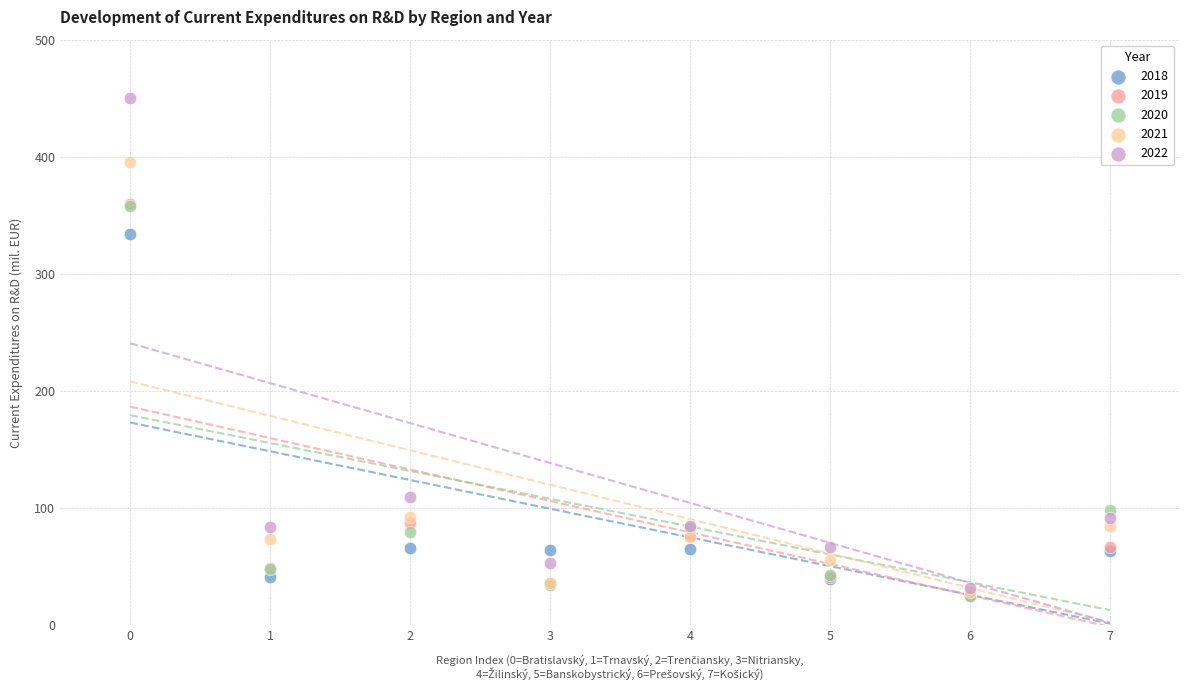

Across all series, what Y value is closest to 237?

334.2